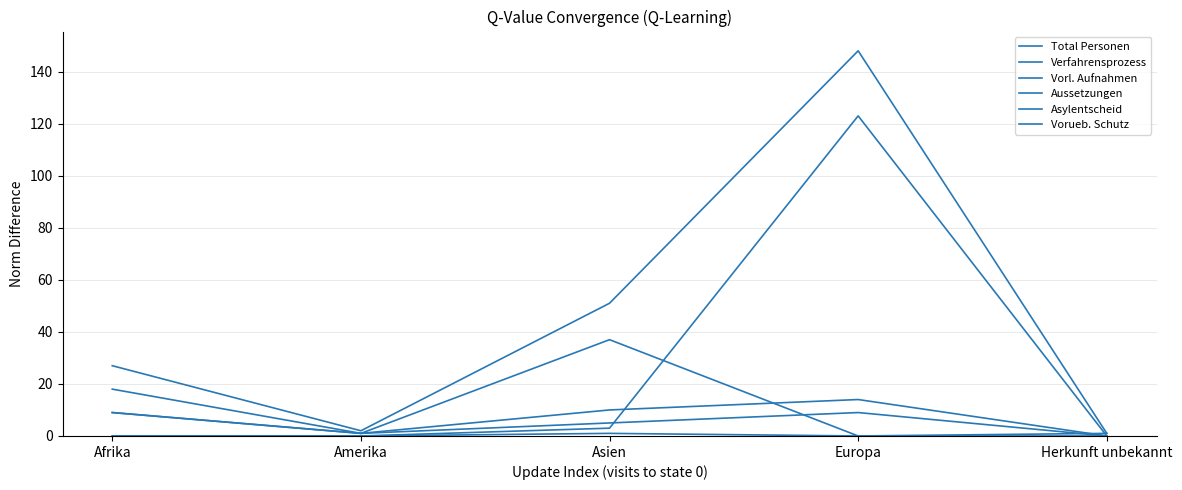

Which series changed the most between Asien and Europa?

Vorueb. Schutz